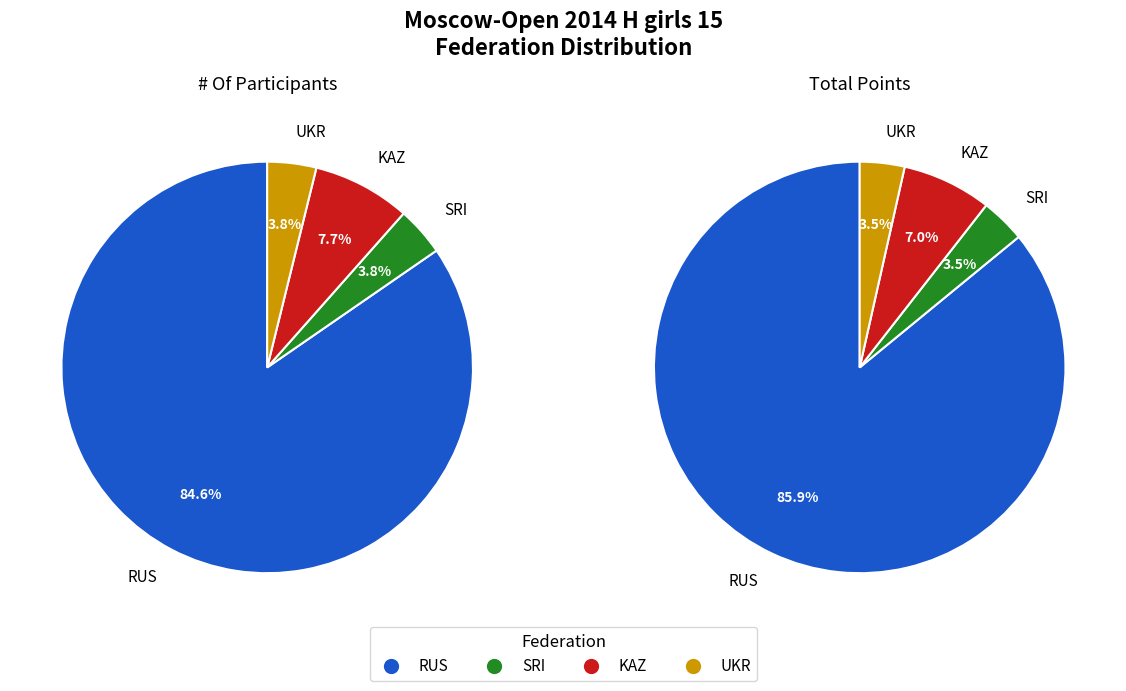

How many slices are in this pie chart?

4